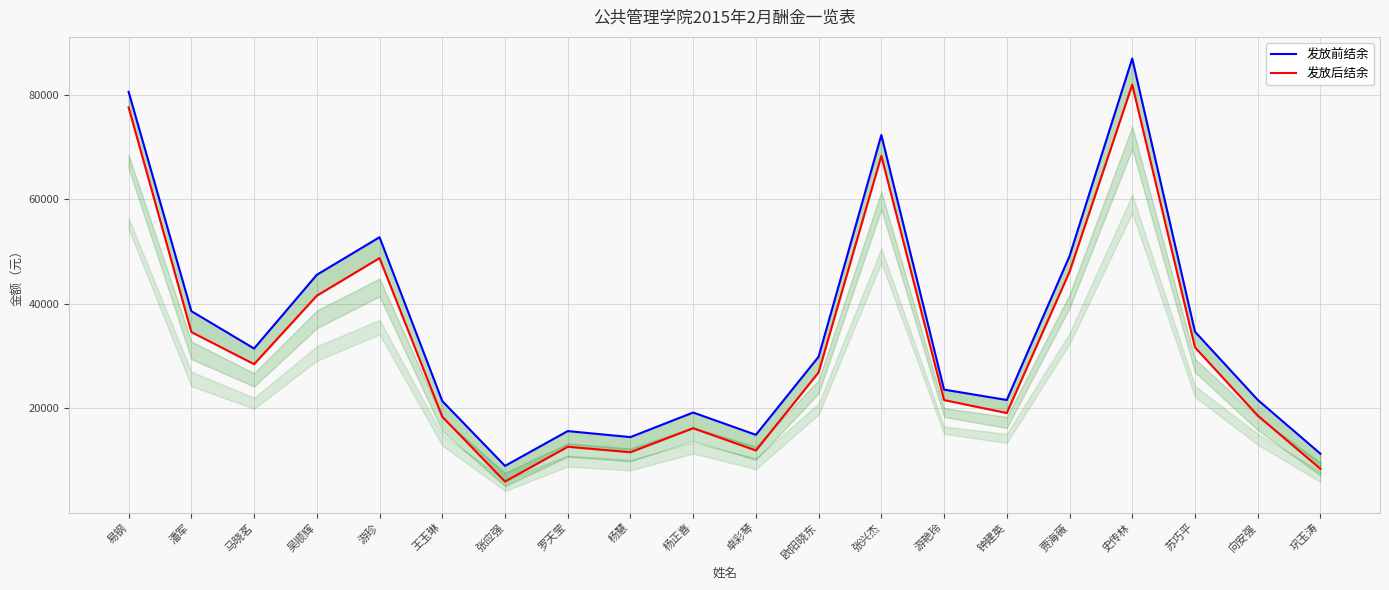

Rank the categories by 发放后结余 value from lowest to highest.

张应强, 巩玉涛, 杨慧, 卓彩琴, 罗天莹, 杨正喜, 王玉琳, 向安强, 钟建英, 游艳玲, 欧阳晓东, 马晓茗, 苏巧平, 潘军, 吴顺辉, 贾海薇, 游珍, 张兴杰, 易钢, 史传林